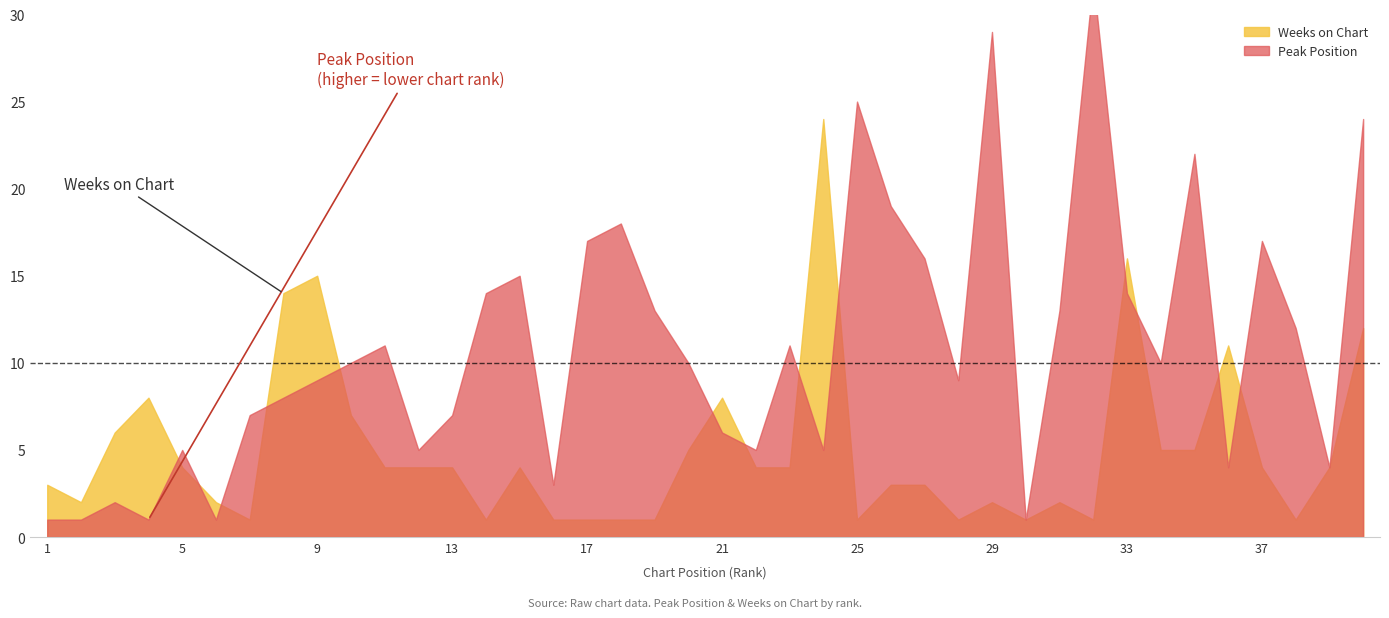

Reading left to right, transcribe all the data shown in this chart.

Peak Position: 1=1	2=1	3=2	4=1	5=5	6=1	7=7	8=8	9=9	10=10	11=11	12=5	13=7	14=14	15=15	16=3	17=17	18=18	19=13	20=10	21=6	22=5	23=11	24=5	25=25	26=19	27=16	28=9	29=29	30=1	31=13	32=32	33=14	34=10	35=22	36=4	37=17	38=12	39=4	40=24
Weeks on Chart: 1=3	2=2	3=6	4=8	5=4	6=2	7=1	8=14	9=15	10=7	11=4	12=4	13=4	14=1	15=4	16=1	17=1	18=1	19=1	20=5	21=8	22=4	23=4	24=24	25=1	26=3	27=3	28=1	29=2	30=1	31=2	32=1	33=16	34=5	35=5	36=11	37=4	38=1	39=4	40=12